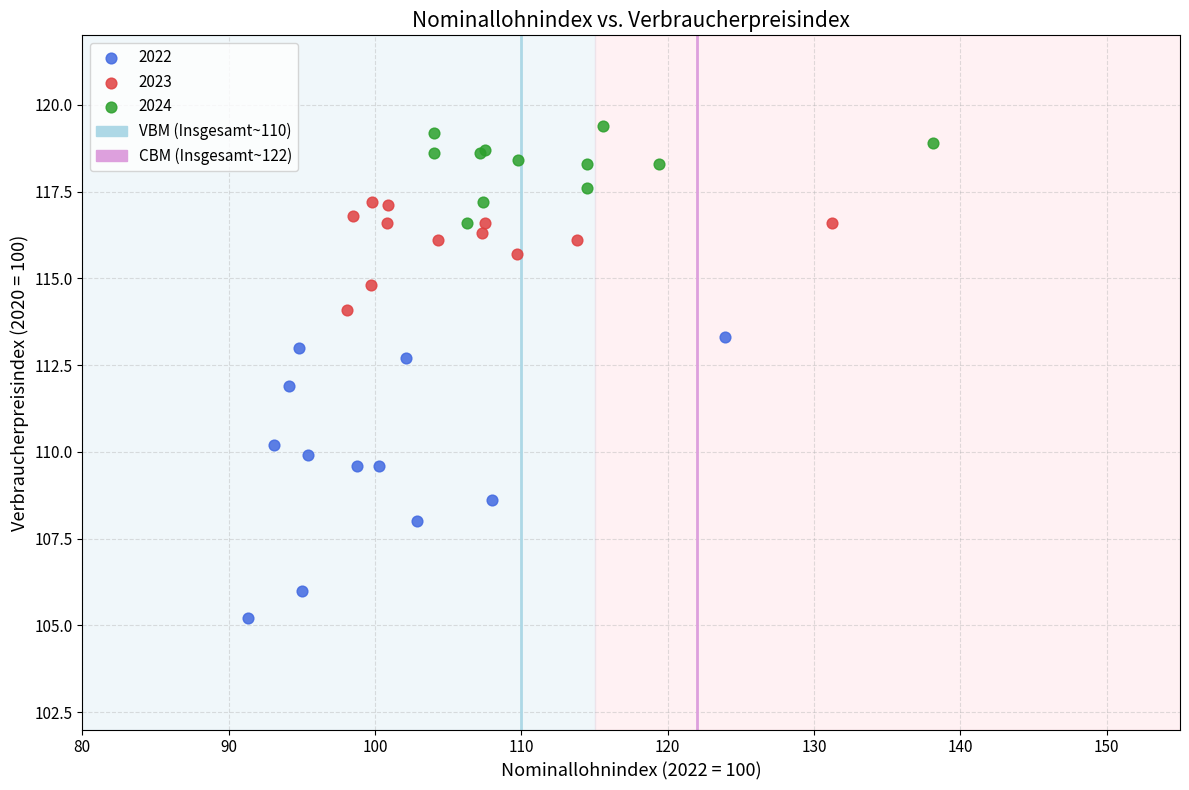

Which series reaches the minimum Y coordinate?

2022